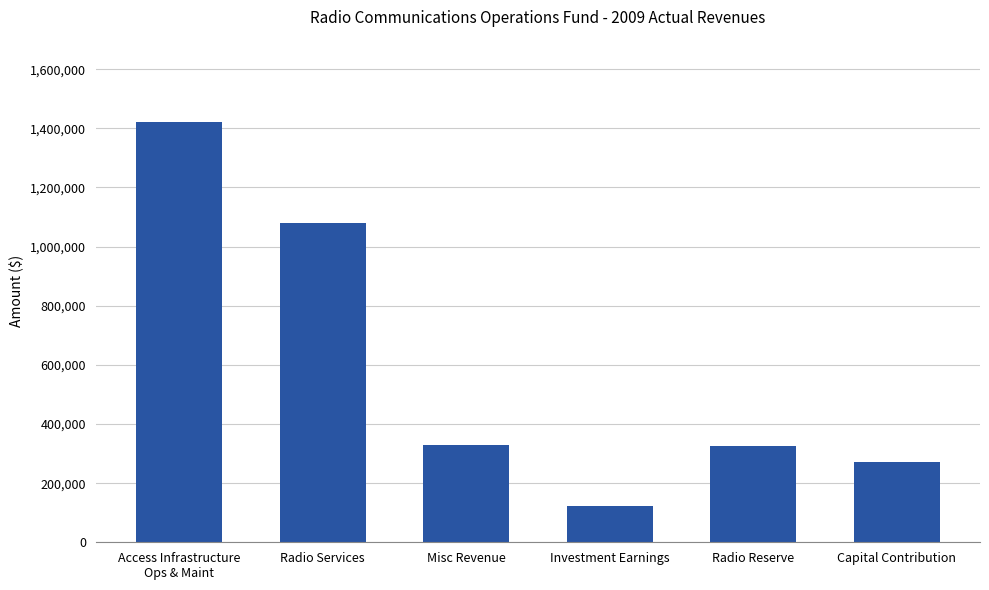

At which label is the value closest to 772042?

Radio Services